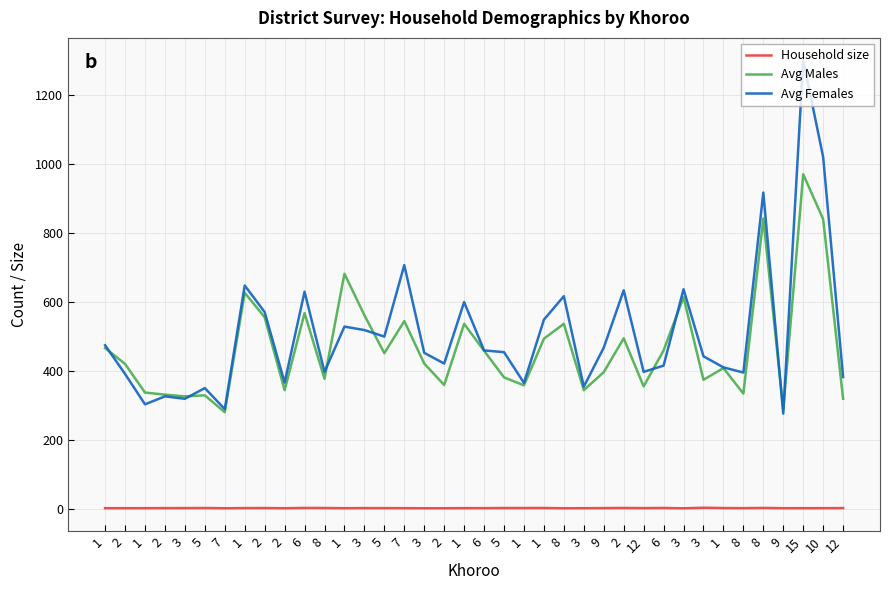

How many lines are shown in the chart?

3